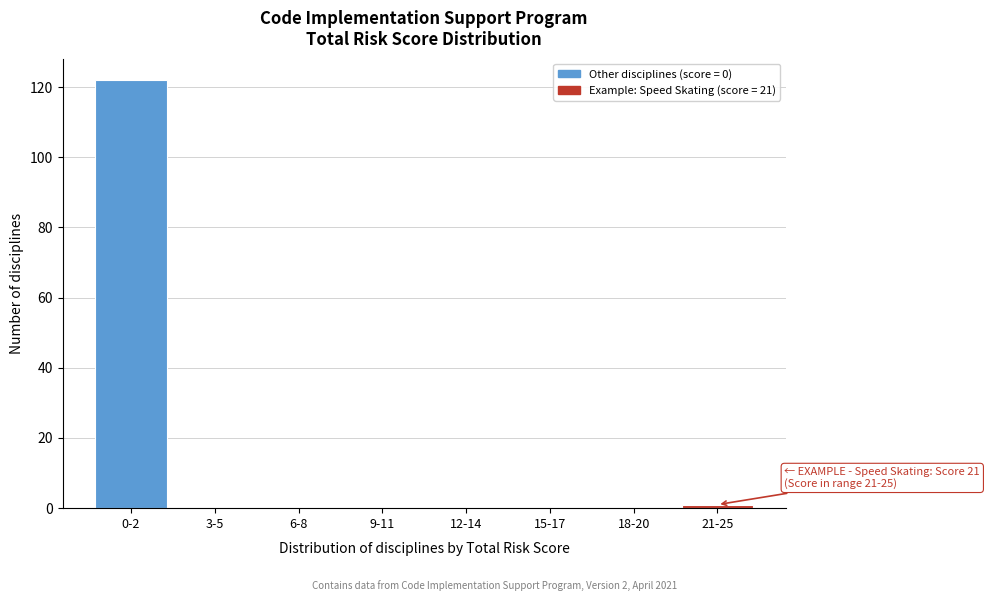

Reading left to right, extract all data points from this chart.

0-2=122	3-5=0	6-8=0	9-11=0	12-14=0	15-17=0	18-20=0	21-25=1